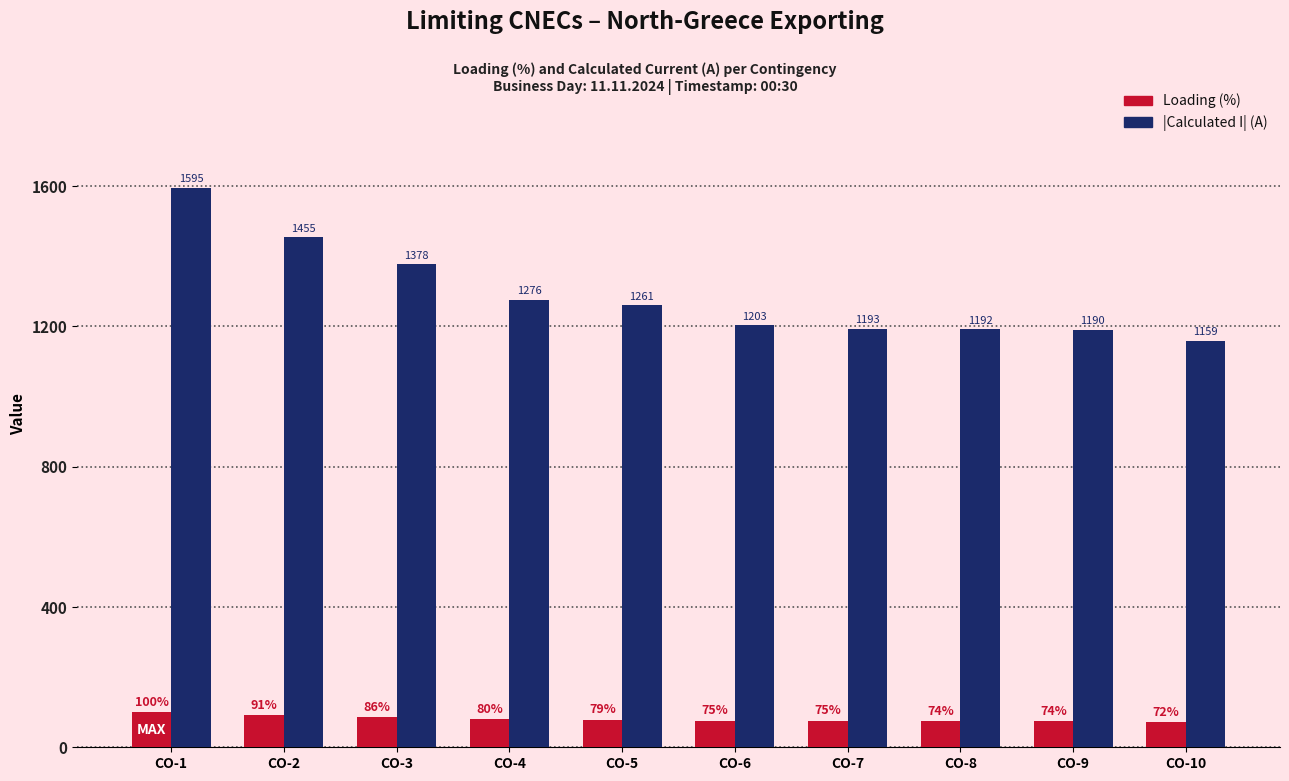

What is the sum of the Loading (%) values at CO-9 and CO-6?

149